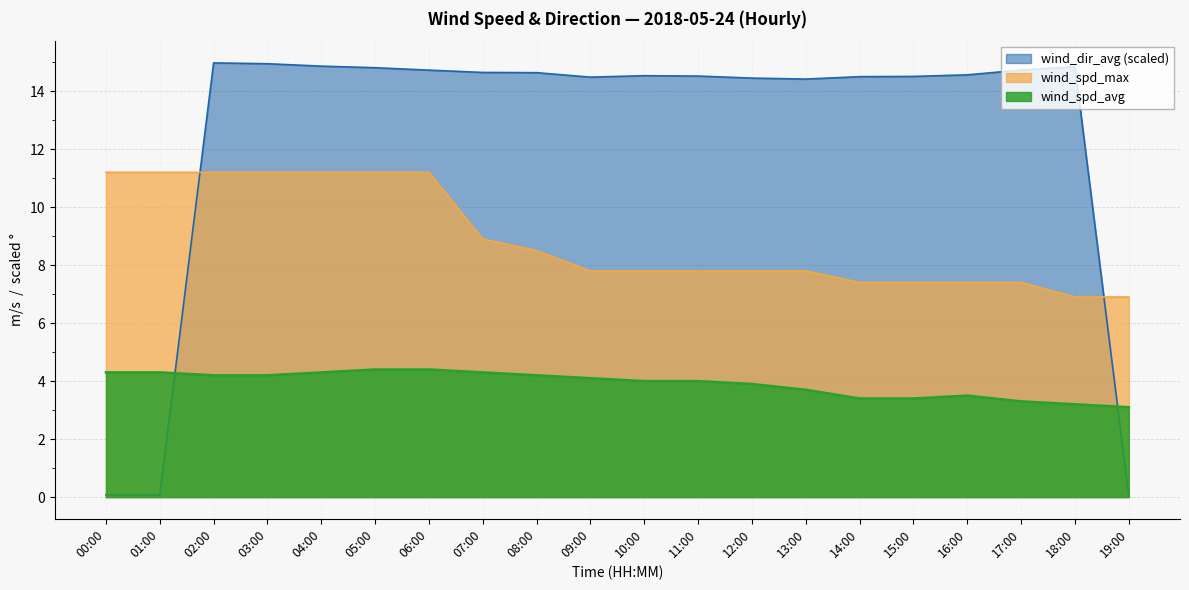

Which category has the highest value in the wind_spd_max series?

00:00